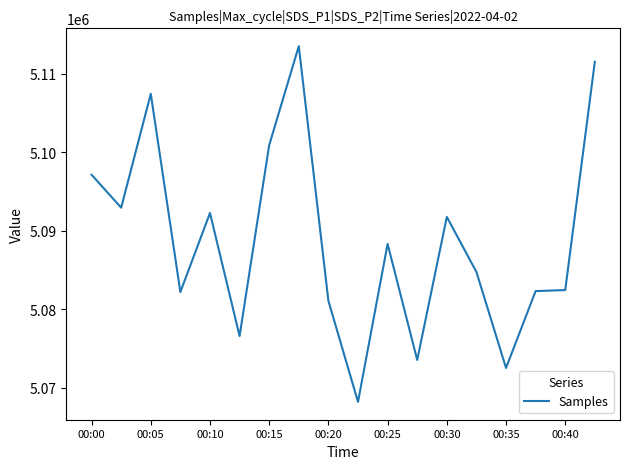

What is the minimum value shown in the chart?

5068213